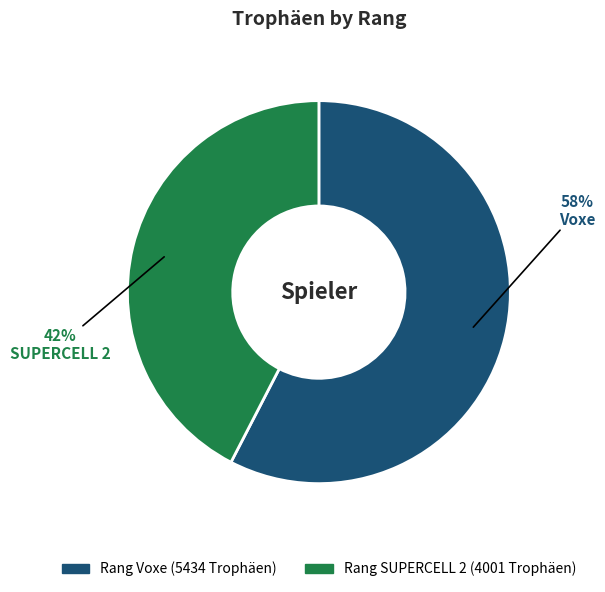

To the nearest percent, what is the average slice percentage?

50%